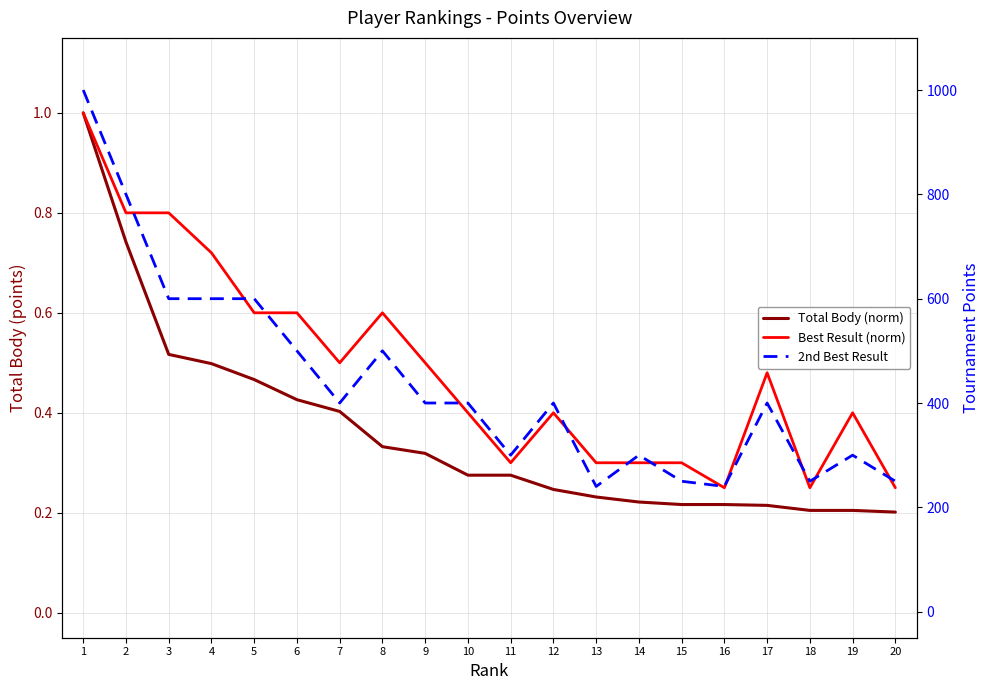

True or false: 2nd Best Result and Best Result (norm) intersect in this chart.

False